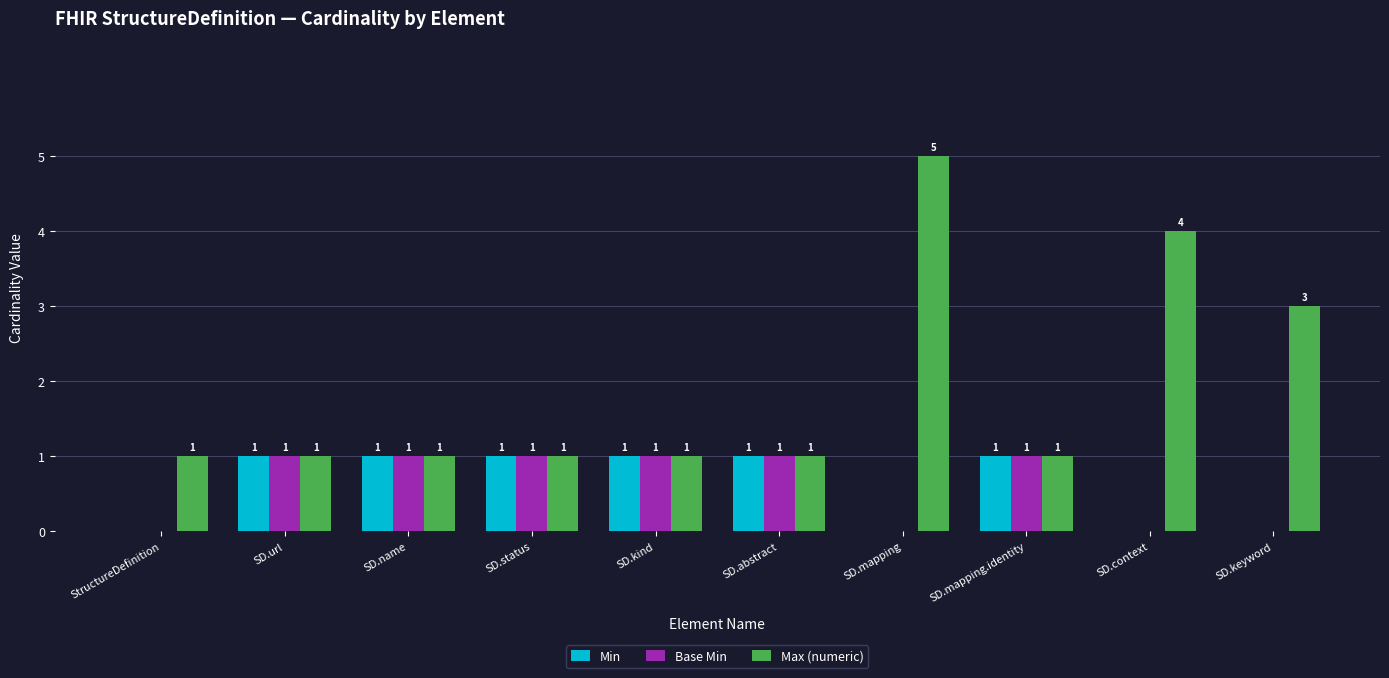

What are all the series names shown in the legend?

Min, Base Min, Max (numeric)